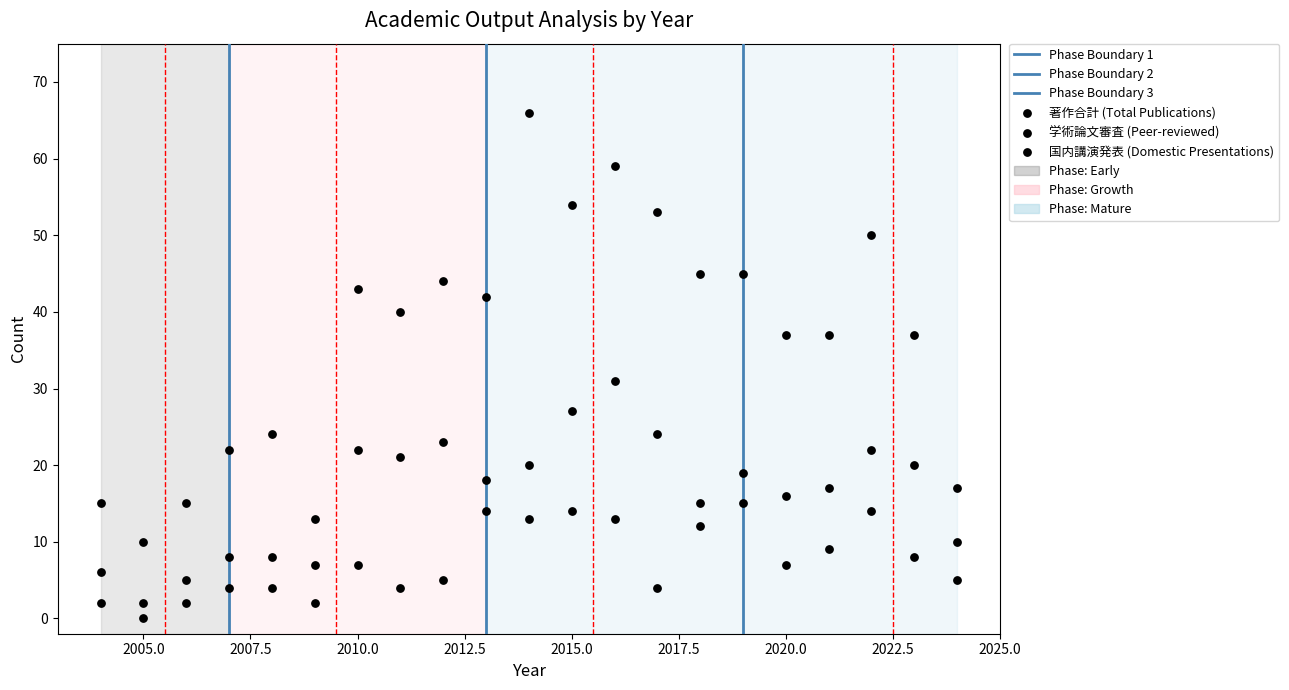

Count the number of points in this scatter plot.

63